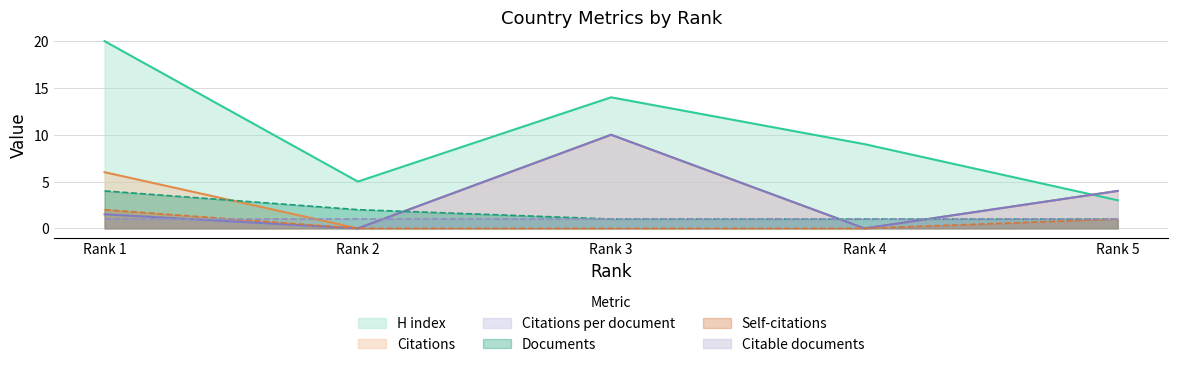

What is the difference between the highest and lowest values at Rank 3?

14.0